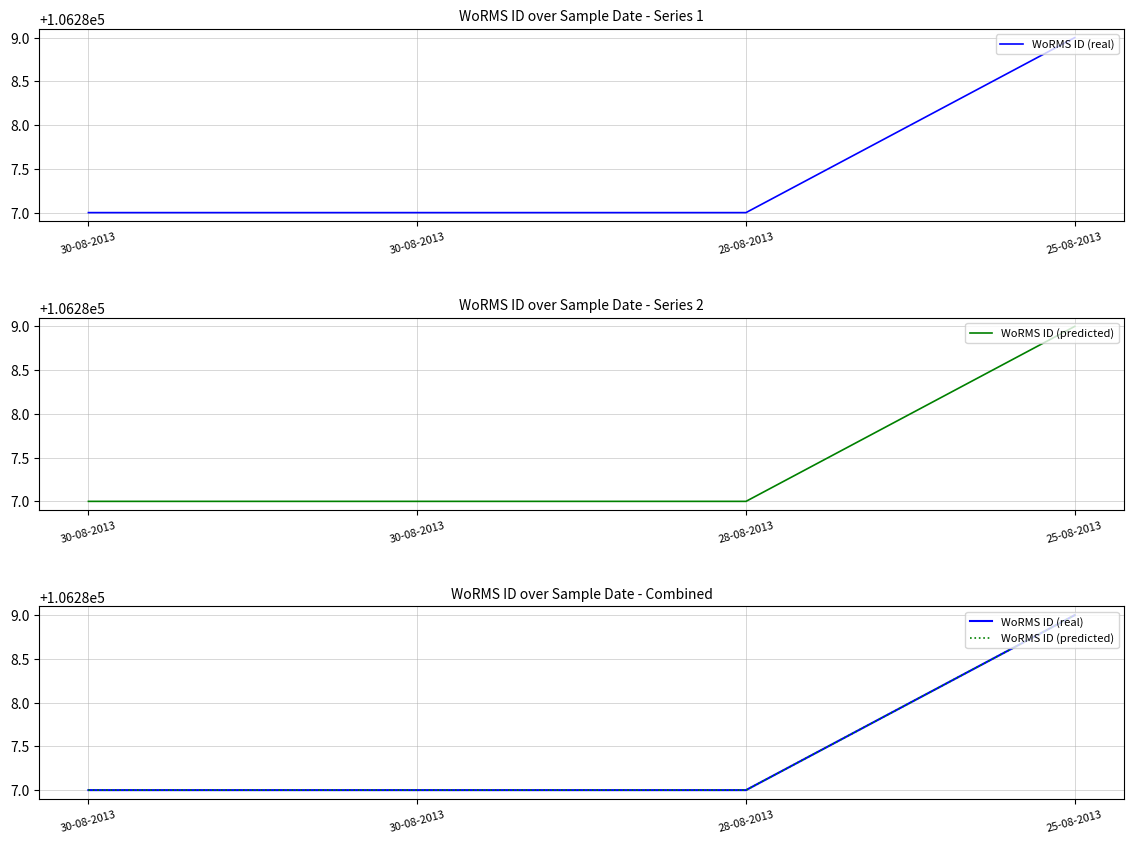

What are all the series names shown in the legend?

WoRMS ID (real), WoRMS ID (predicted)